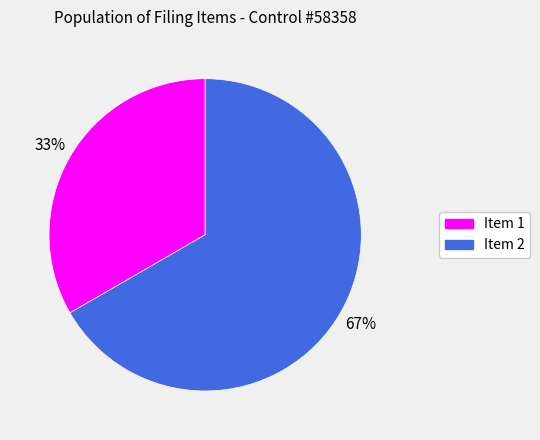

The Item 2 slice represents 55% of the pie. True or false?

False